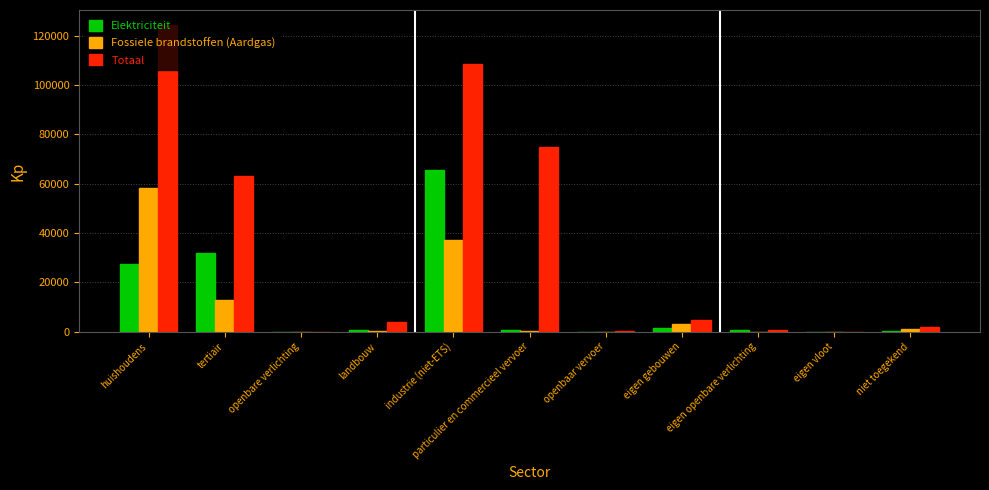

The value of Fossiele brandstoffen (Aardgas) at eigen openbare verlichting is 19410.8. True or false?

False